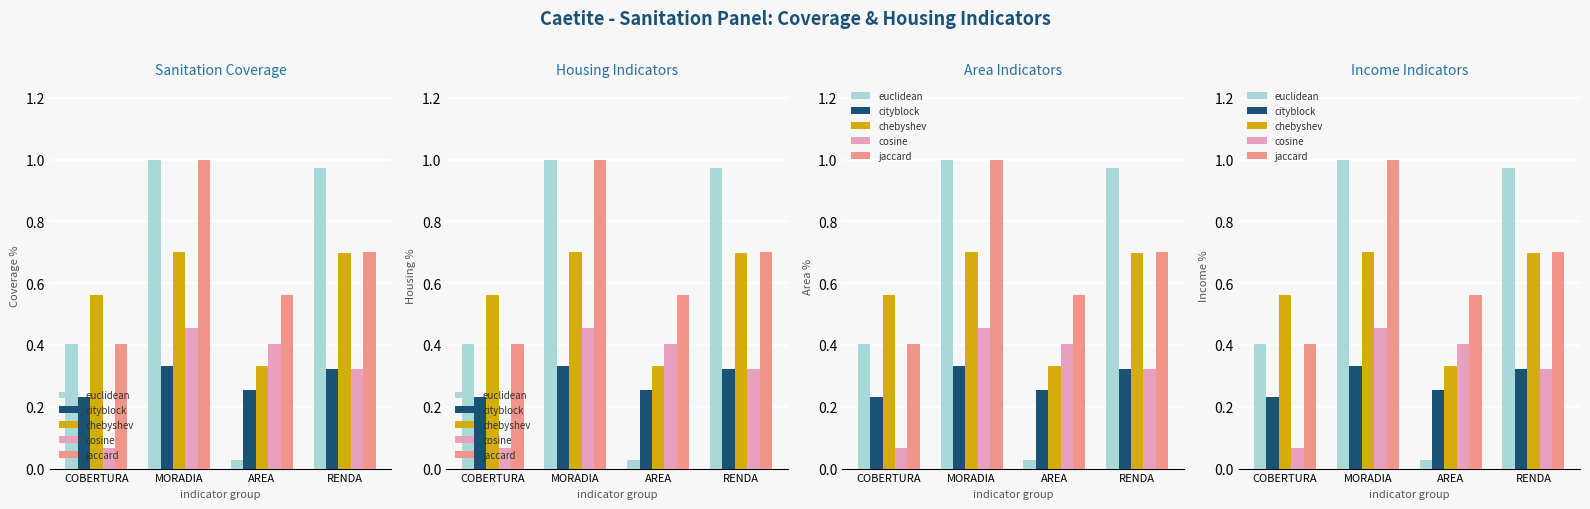

At AREA, list the series in order from smallest to largest.

euclidean, cityblock, chebyshev, cosine, jaccard